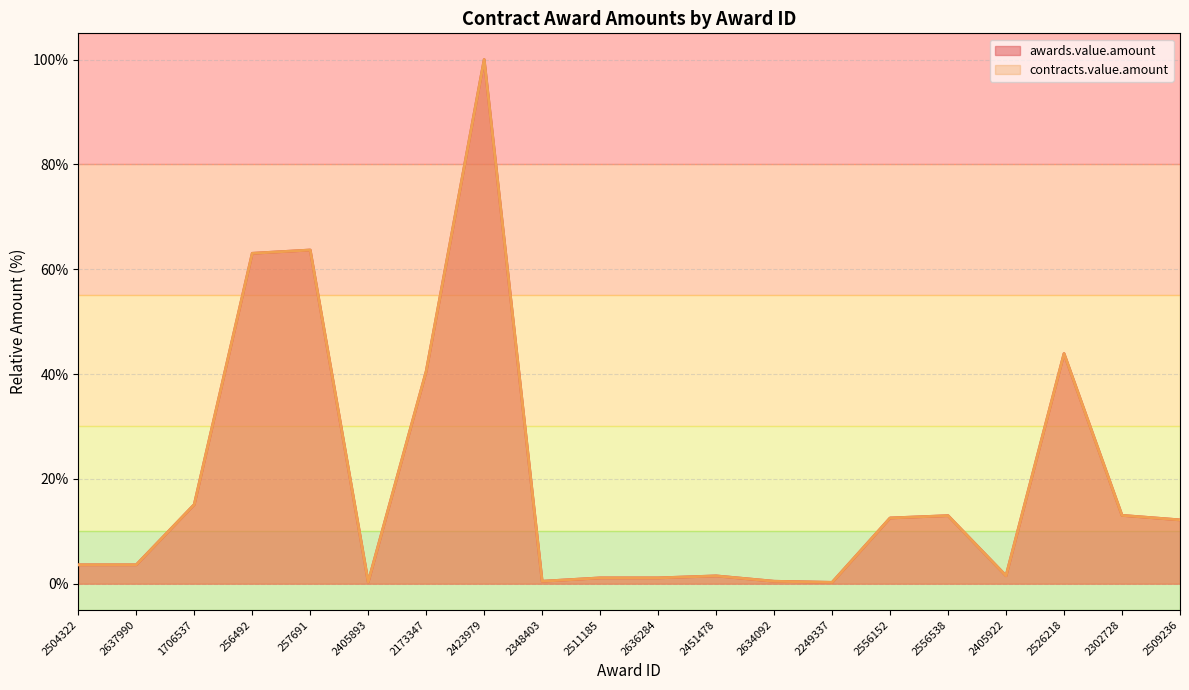

In awards.value.amount, how many points are lower than both neighbors (excluding endpoints)?

4